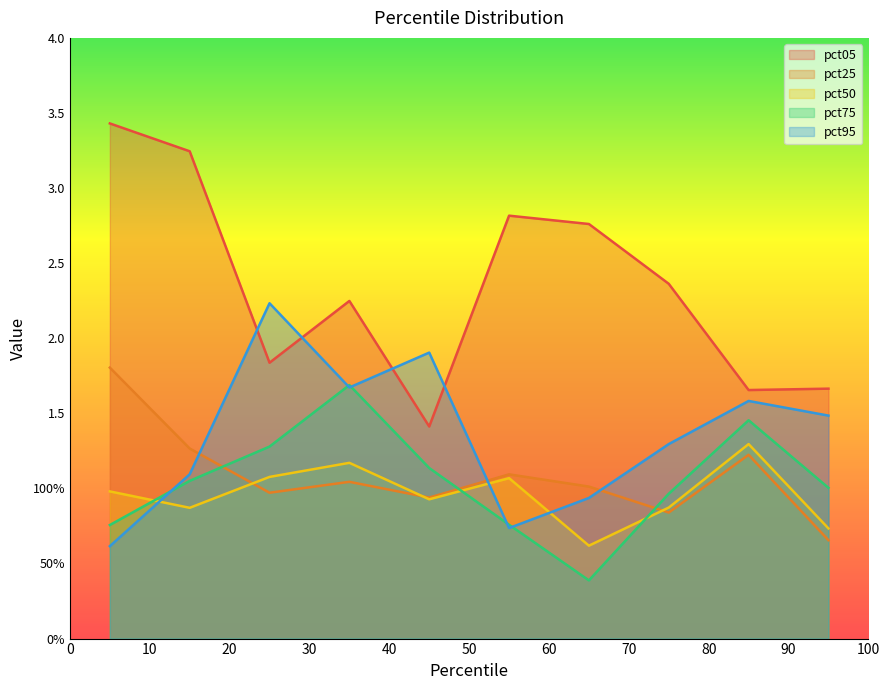

What is the value of the pct25 point at the 9th from the left?

1.2